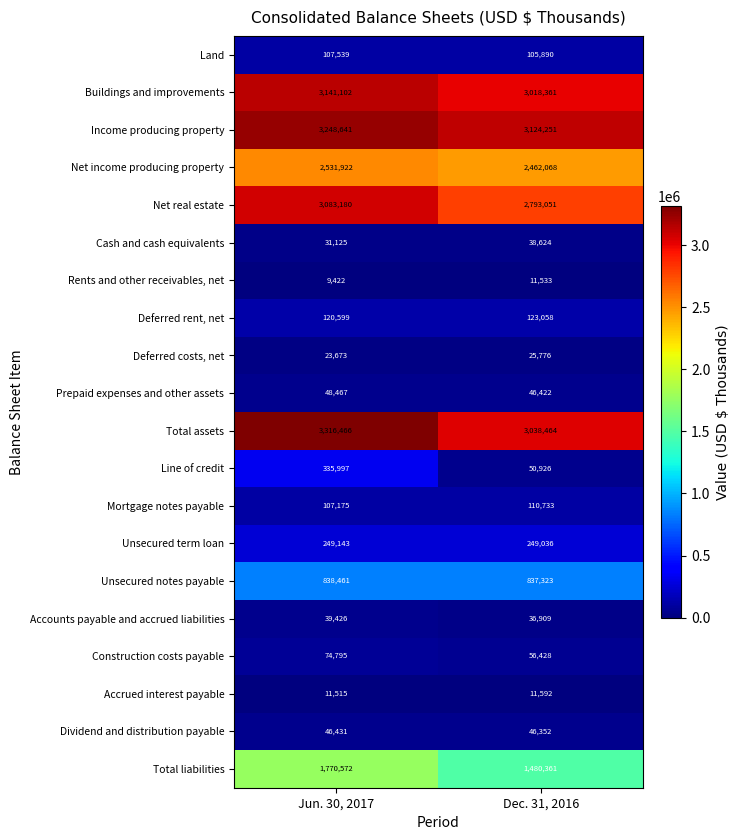

What is the sum of all Line of credit values?

386923